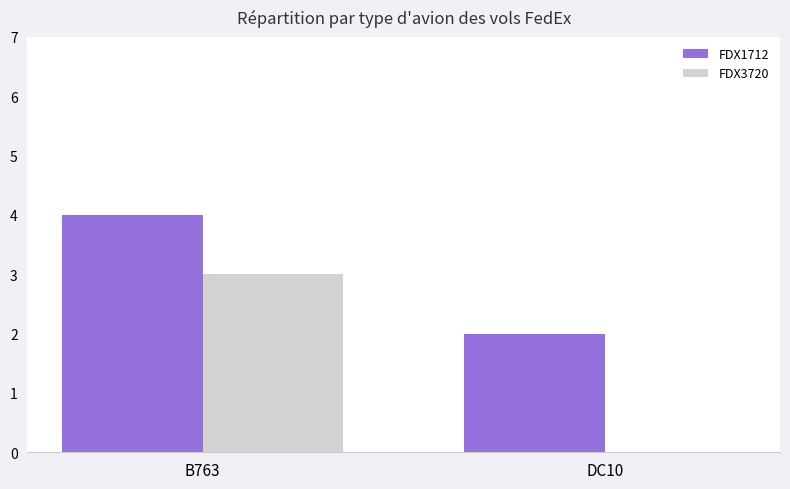

Reading left to right, what are all the values shown in this chart?

FDX1712: B763=4	DC10=2
FDX3720: B763=3	DC10=0